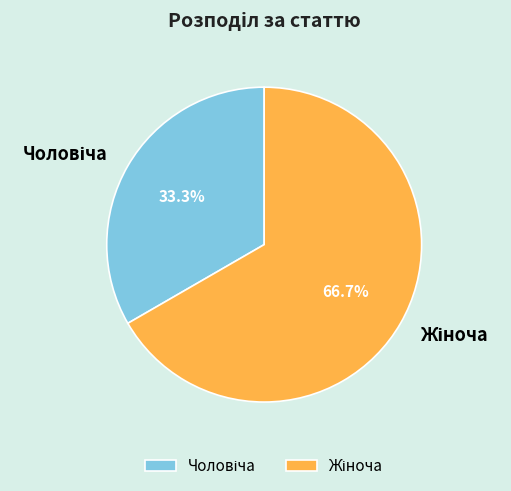

Is there a majority slice in this chart?

Yes